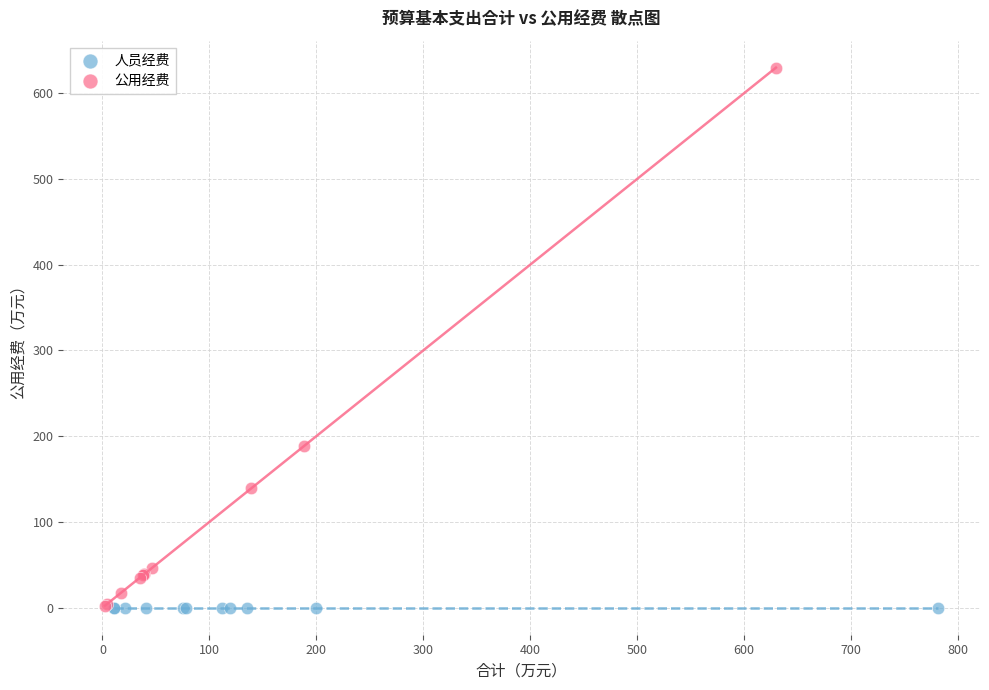

Which series reaches the maximum Y coordinate?

公用经费